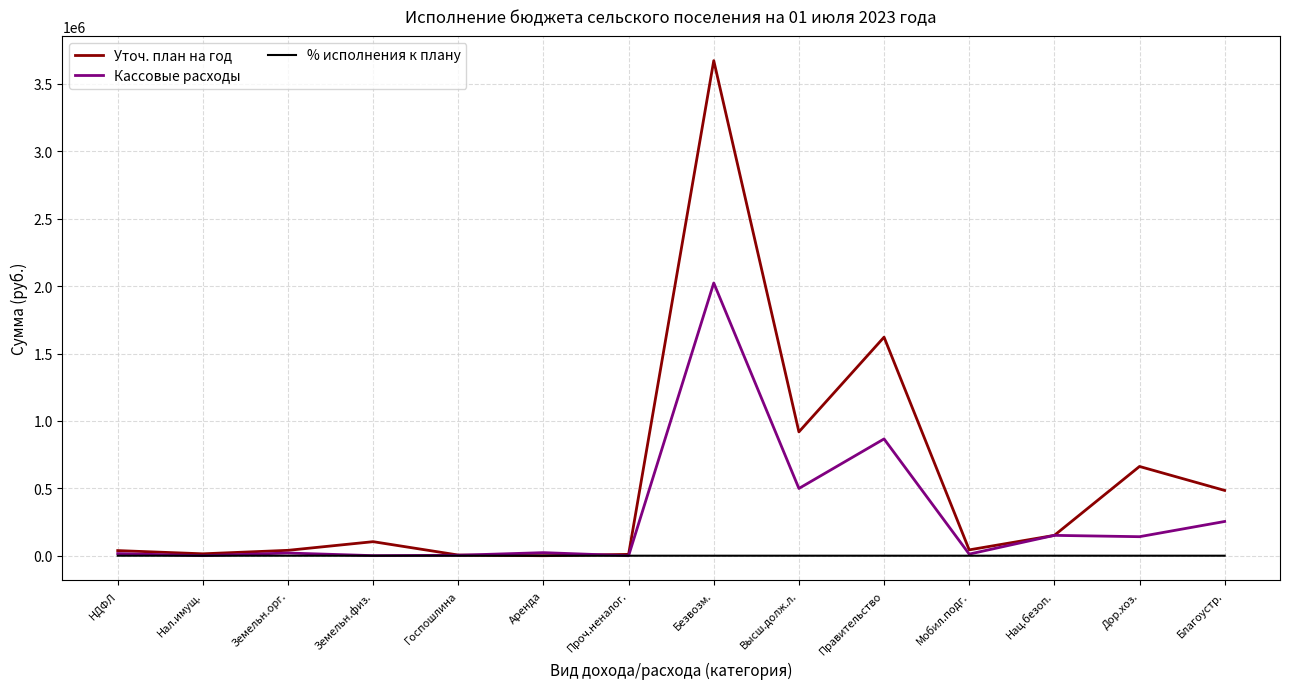

List the series in order of their overall mean, lowest first.

% исполнения к плану, Кассовые расходы, Уточ. план на год